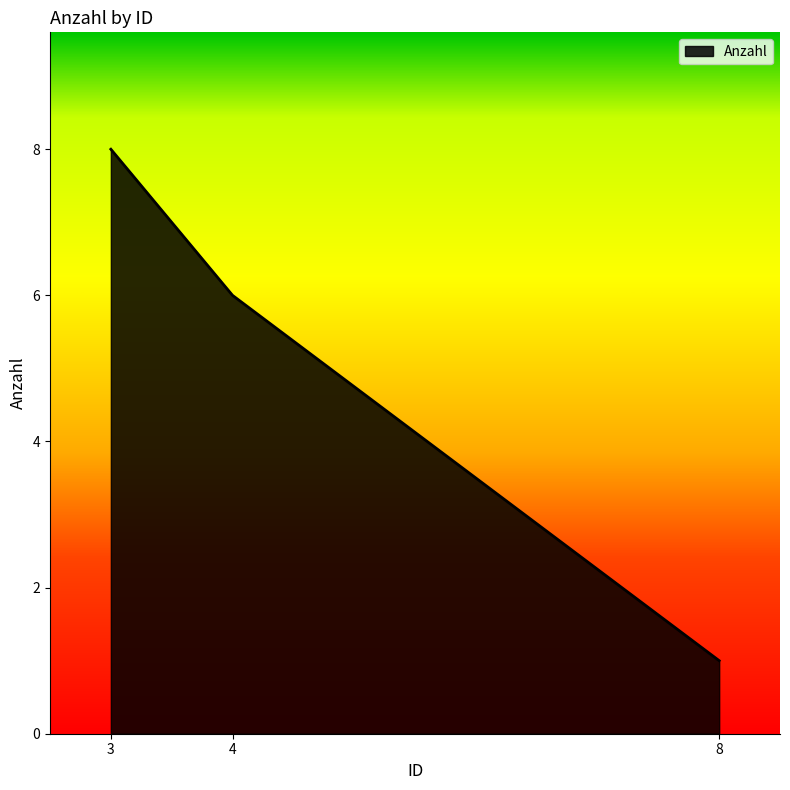

How many lines are shown in the chart?

1